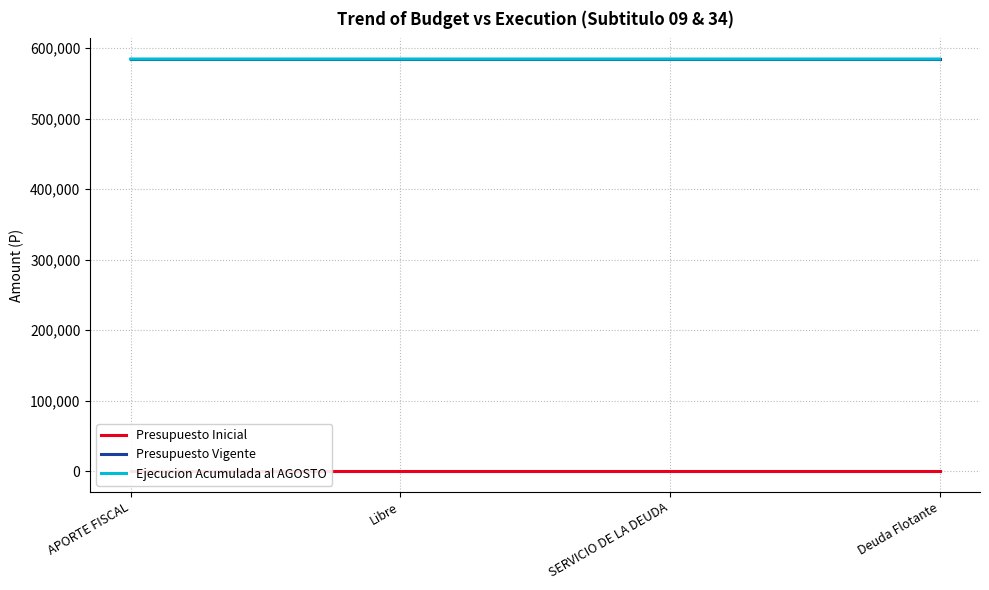

What is the total value across all series at APORTE FISCAL?

1169146